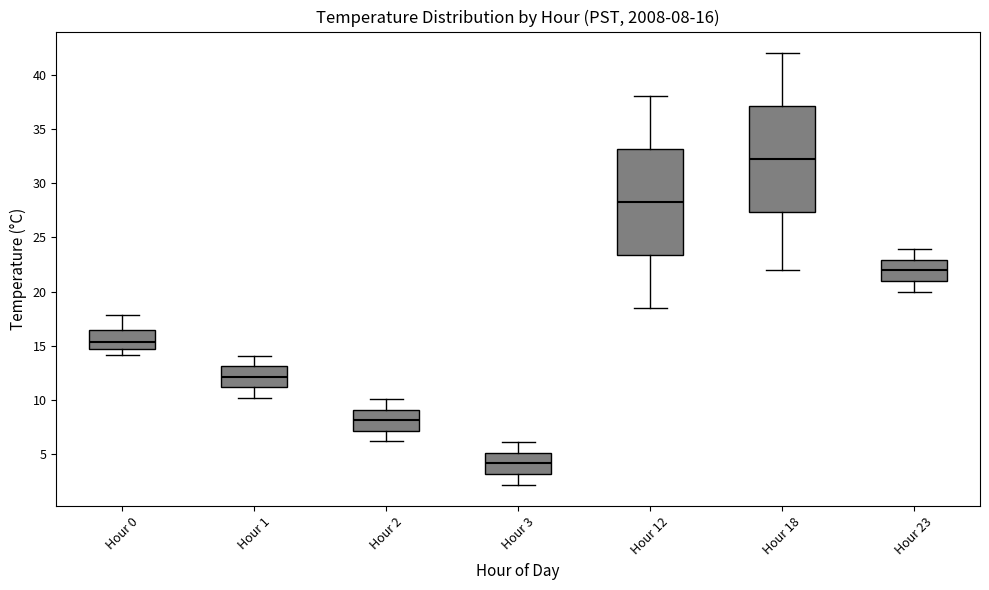

Which box has the highest median line?

Hour 18